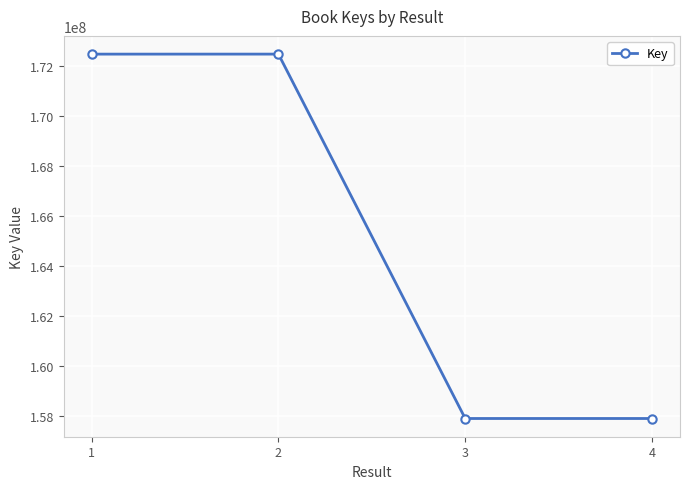

The value at 4 is 157912270. True or false?

True